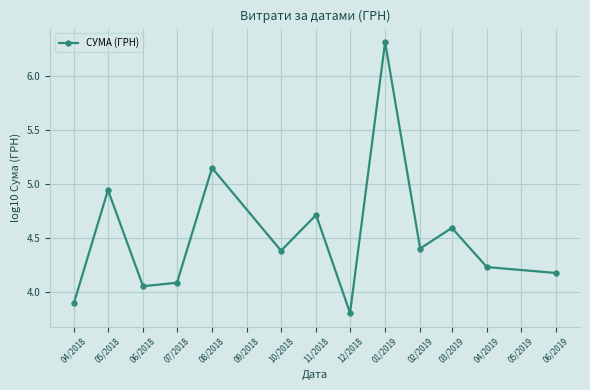

Does the chart have visible grid lines?

Yes